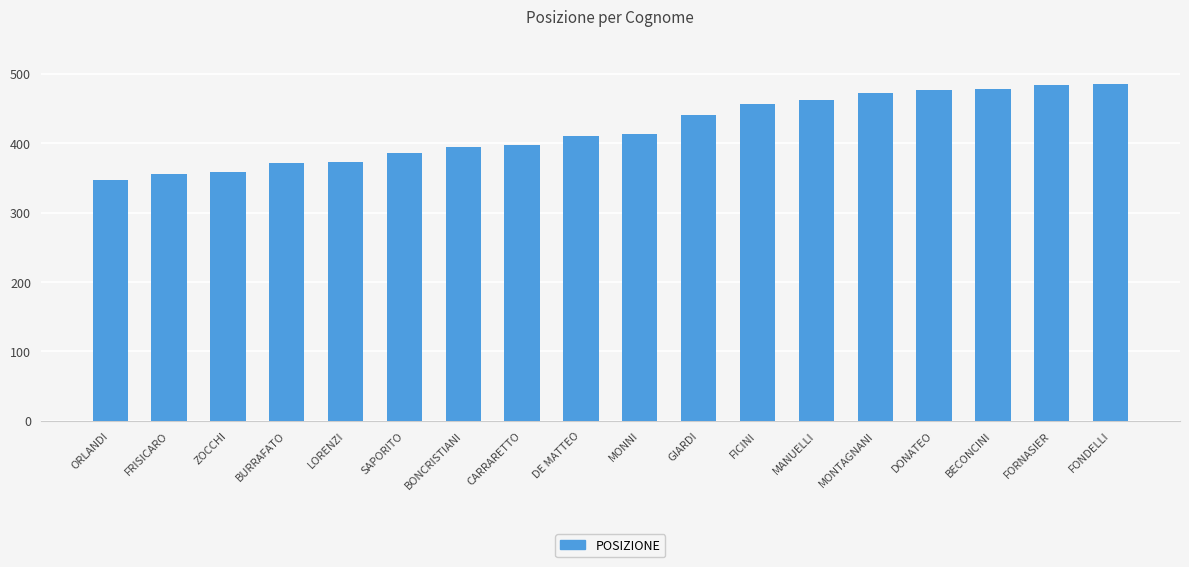

What is the maximum value shown in the chart?

486